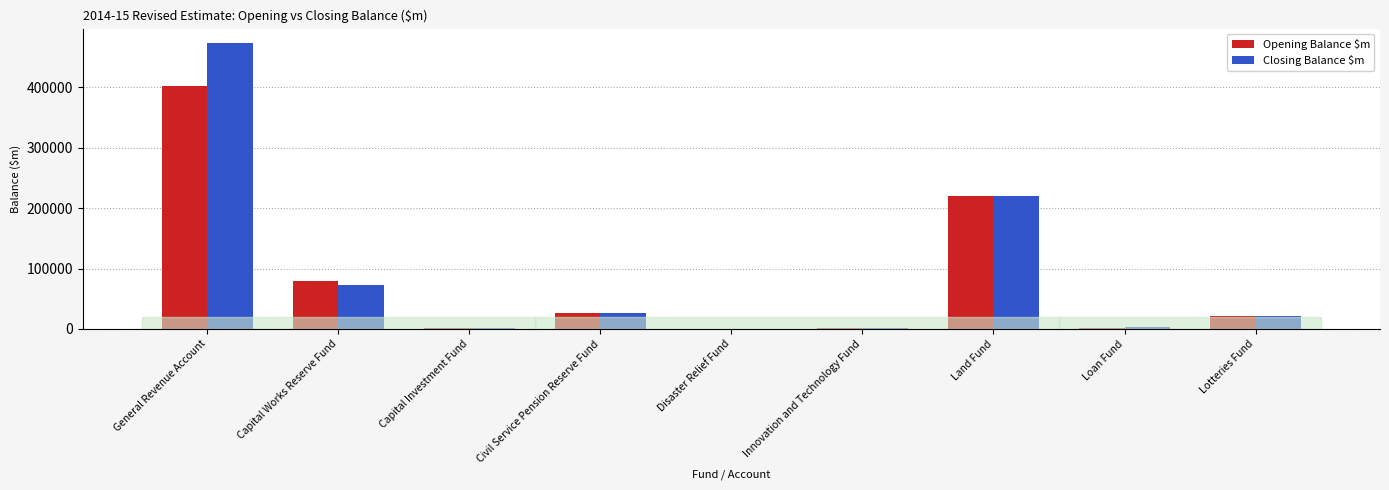

What is the spread (max minus min) of values at Innovation and Technology Fund?

841